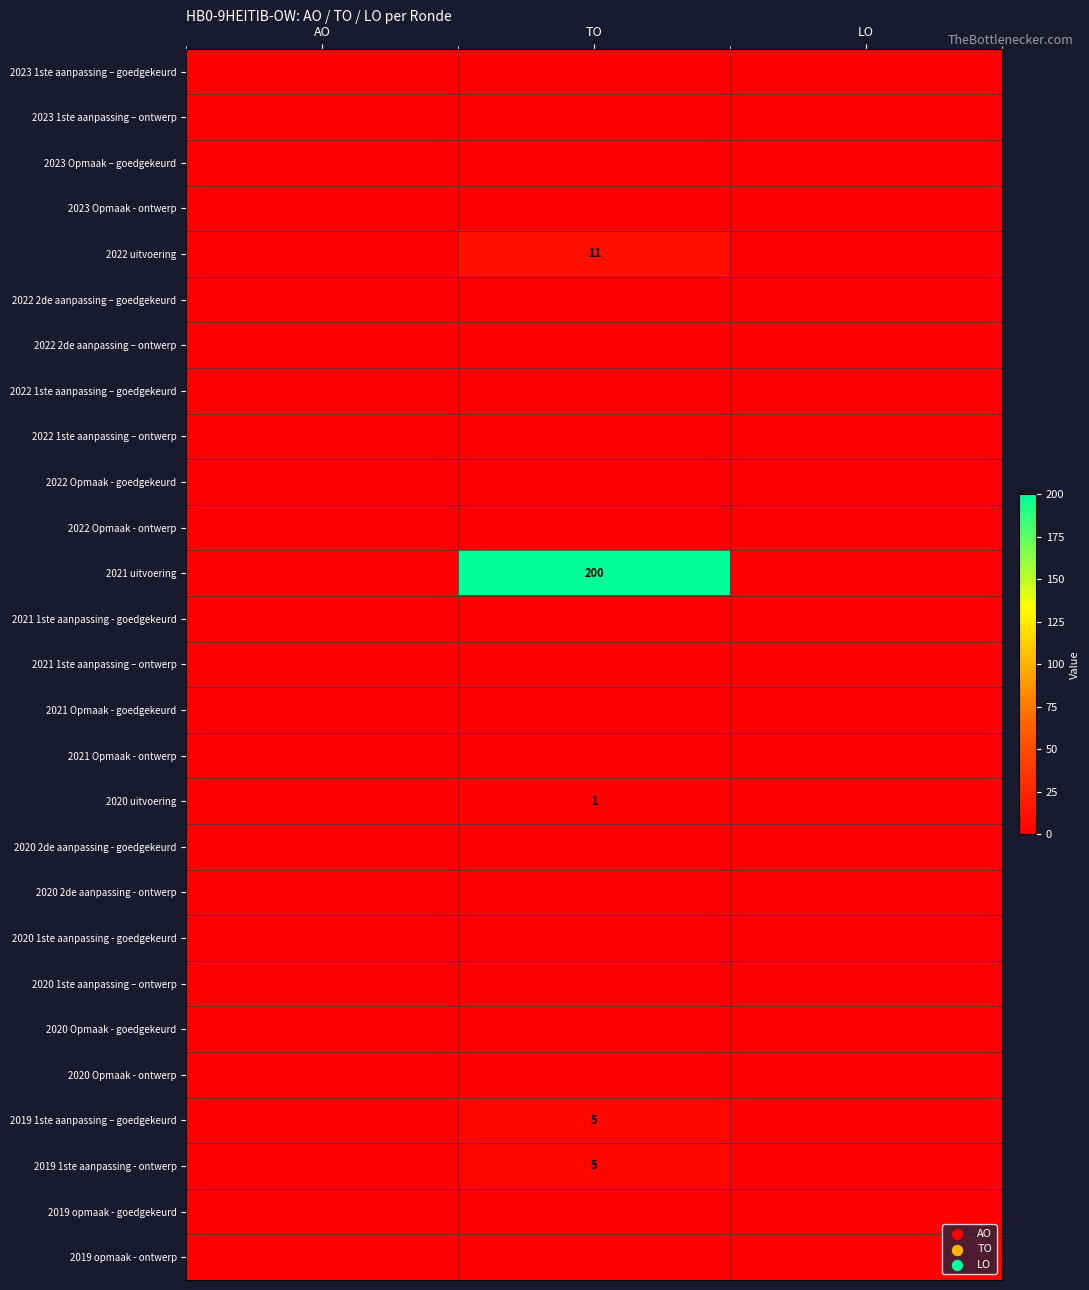

The 2022 Opmaak - goedgekeurd series shows 0 at TO. True or false?

True